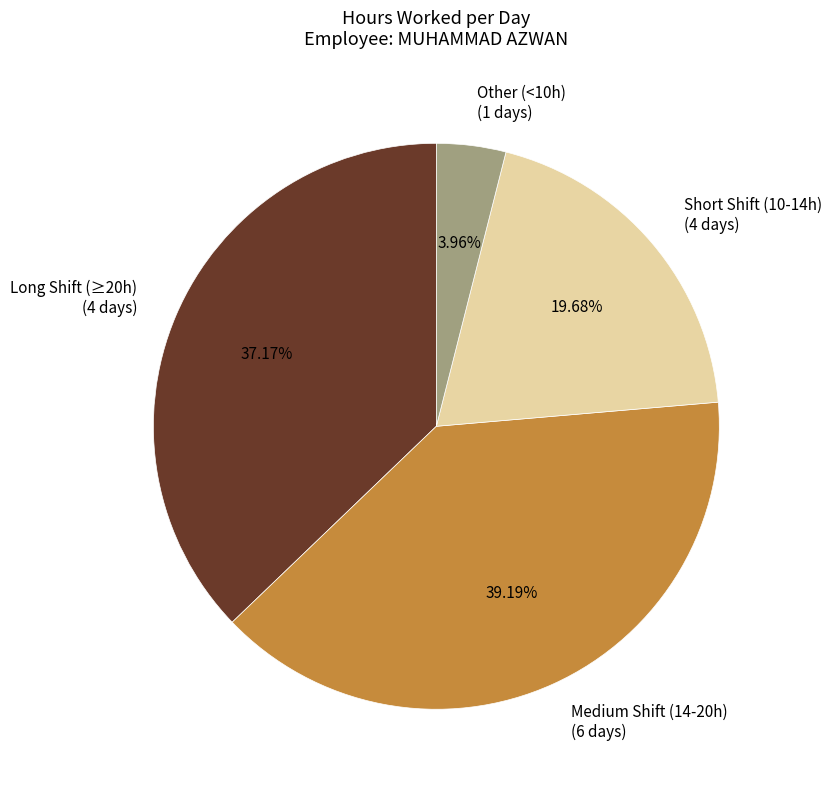

To the nearest percent, what is the average slice percentage?

25%